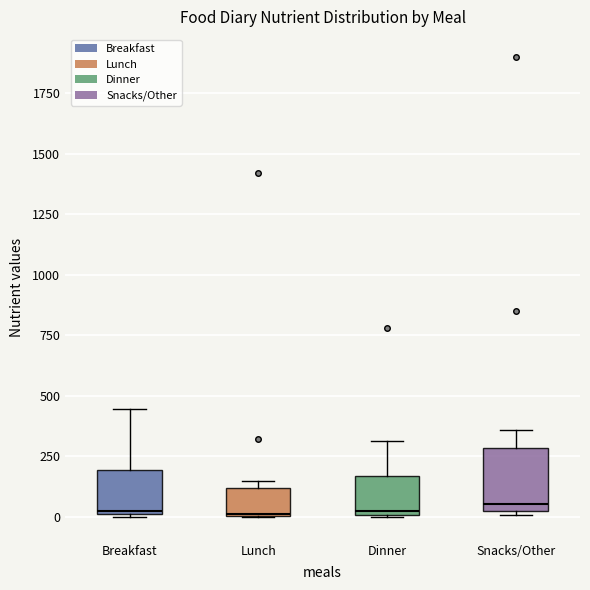

Reading left to right, transcribe this box plot: for each box, give where its median line is, the range the box spans, and where its two whiskers end, as read against the y-axis. The values are not printed on the chart, so give them approximately, as read against the axis.

Breakfast: median 0, box 0 to 200, whiskers 0 to 450
Lunch: median 0, box 0 to 100, whiskers 0 to 150
Dinner: median 50, box 0 to 150, whiskers 0 to 300
Snacks/Other: median 50, box 0 to 300, whiskers 0 (just below the box's lower edge) to 350